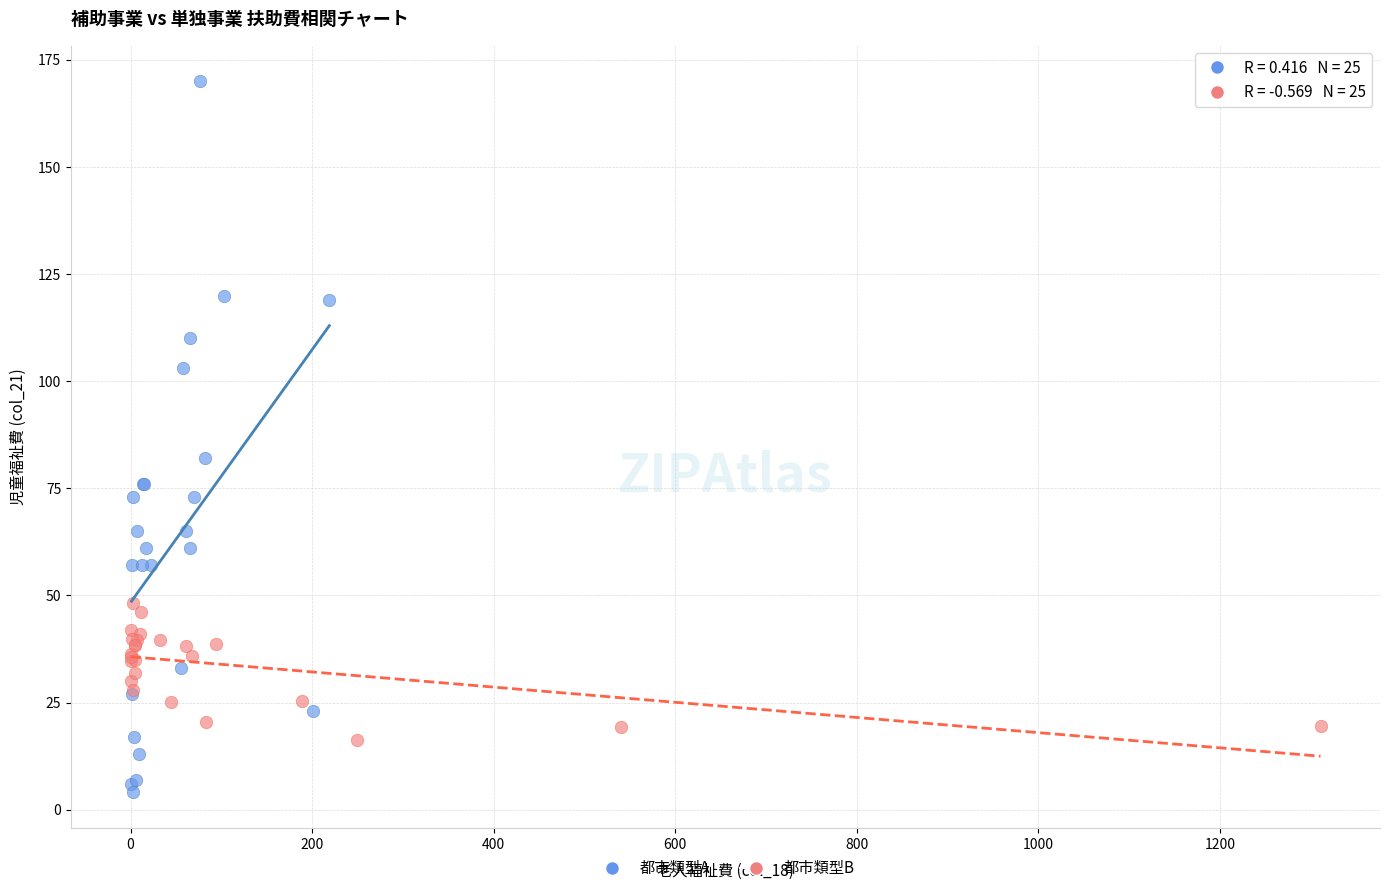

Which series contains the highest Y value?

都市類型A